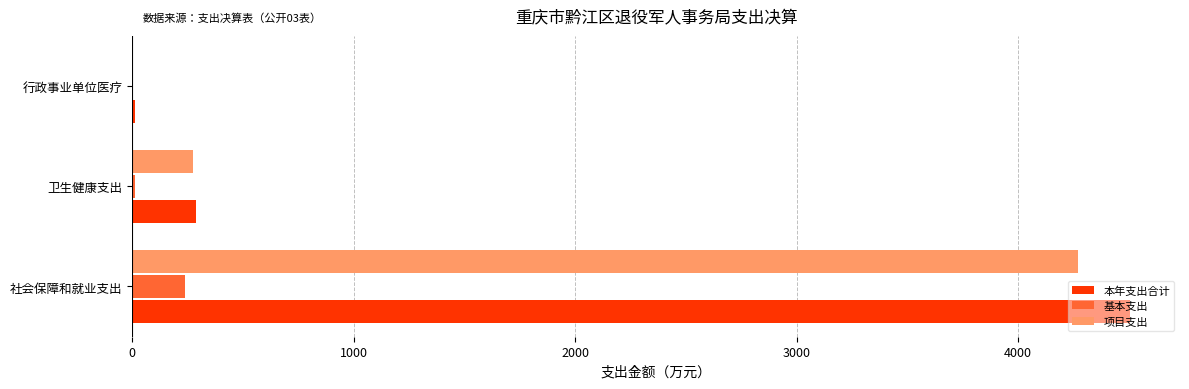

Is the value of 项目支出 at 社会保障和就业支出 greater than the value of 基本支出 at 社会保障和就业支出?

Yes